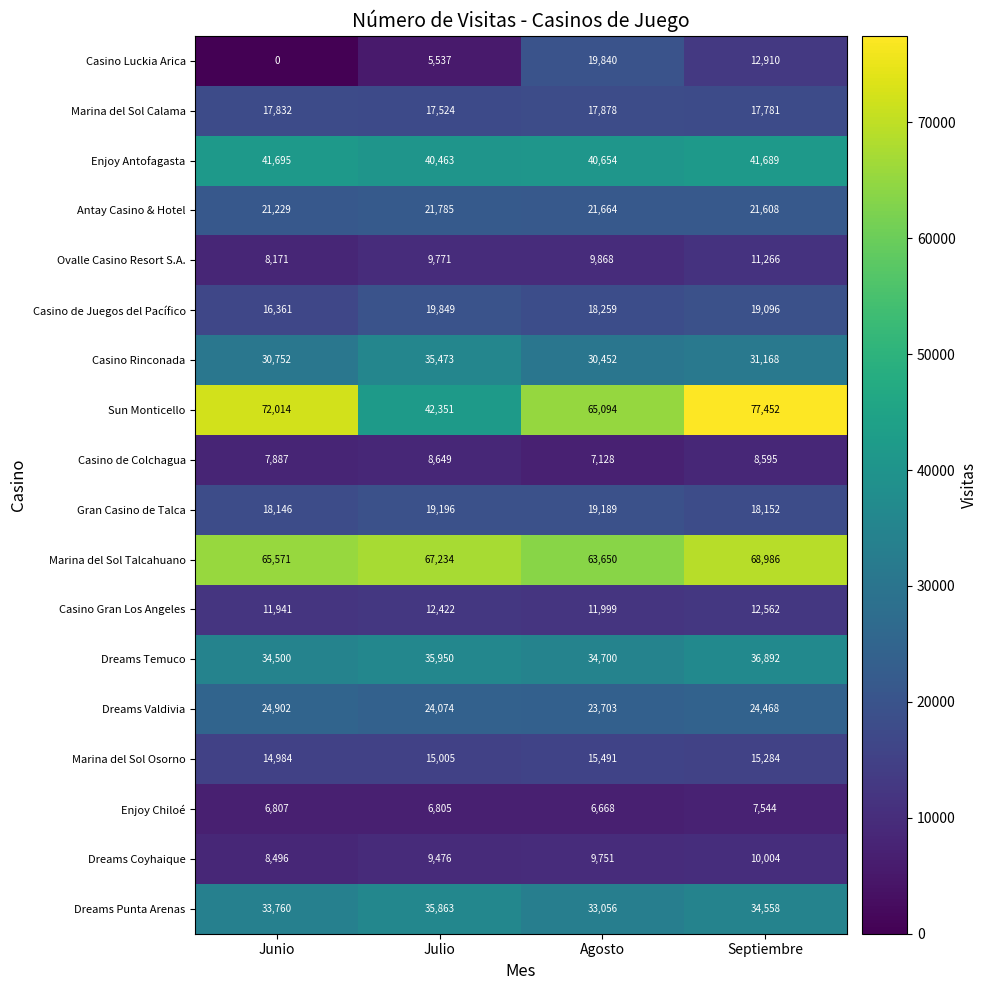

What is the greatest value displayed?

77452